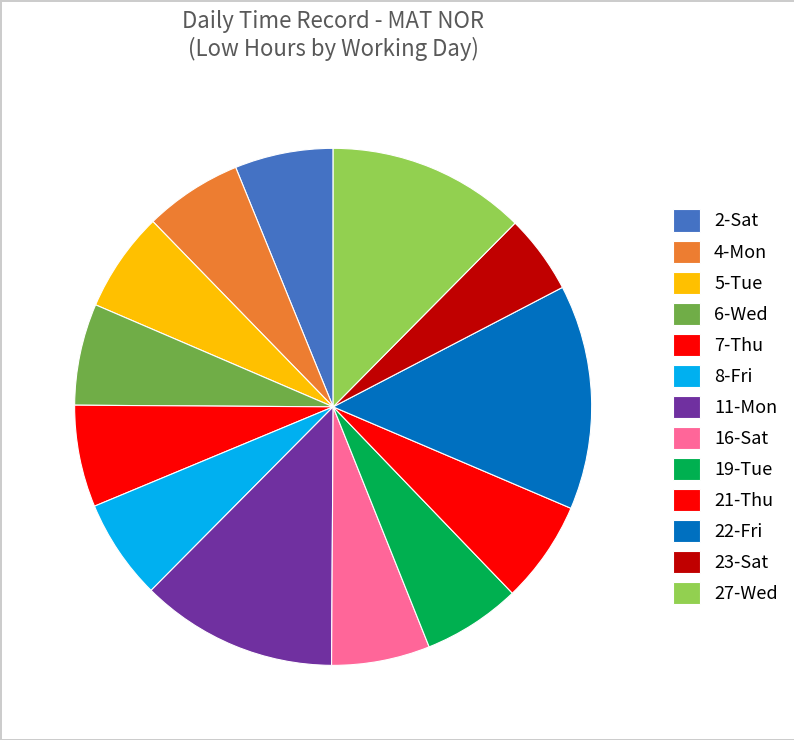

How many slices are in this pie chart?

13